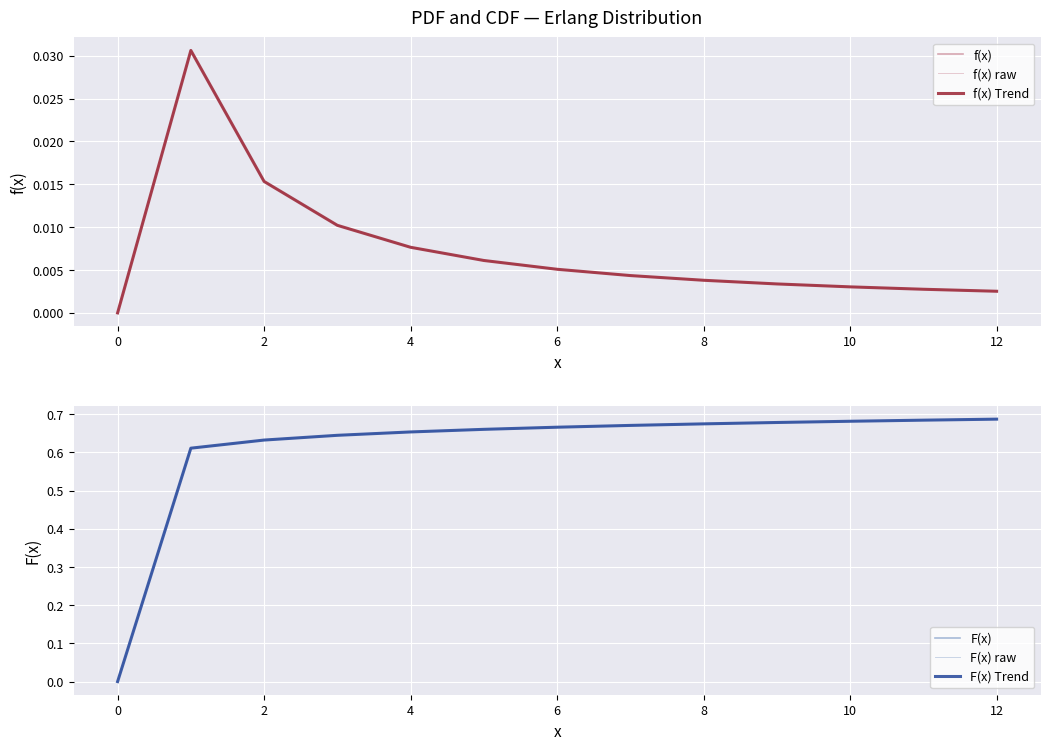

What is the value of the F(x) Trend point at the 6th from the left?

0.7